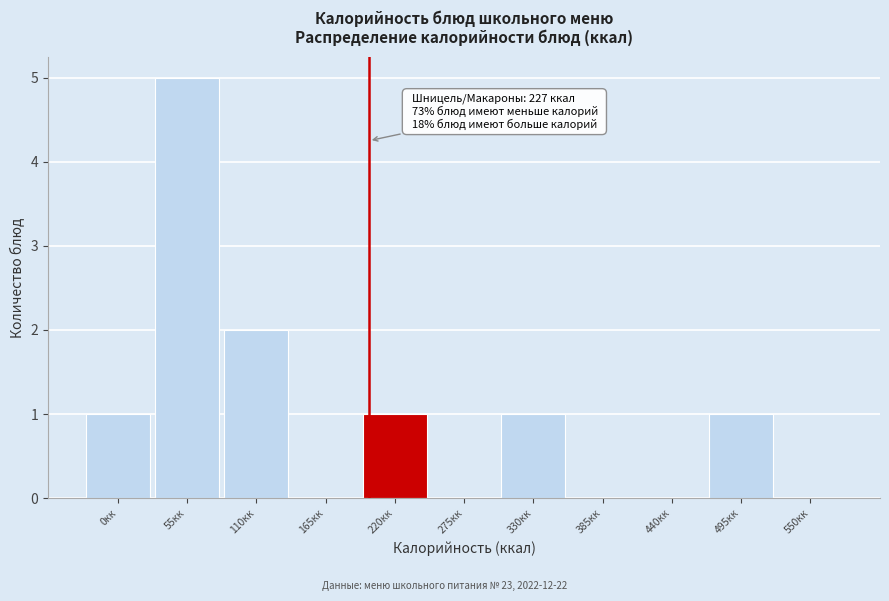

Reading right to left, extract all data points from this chart.

550кк=0	495кк=1	440кк=0	385кк=0	330кк=1	275кк=0	220кк=1	165кк=0	110кк=2	55кк=5	0кк=1